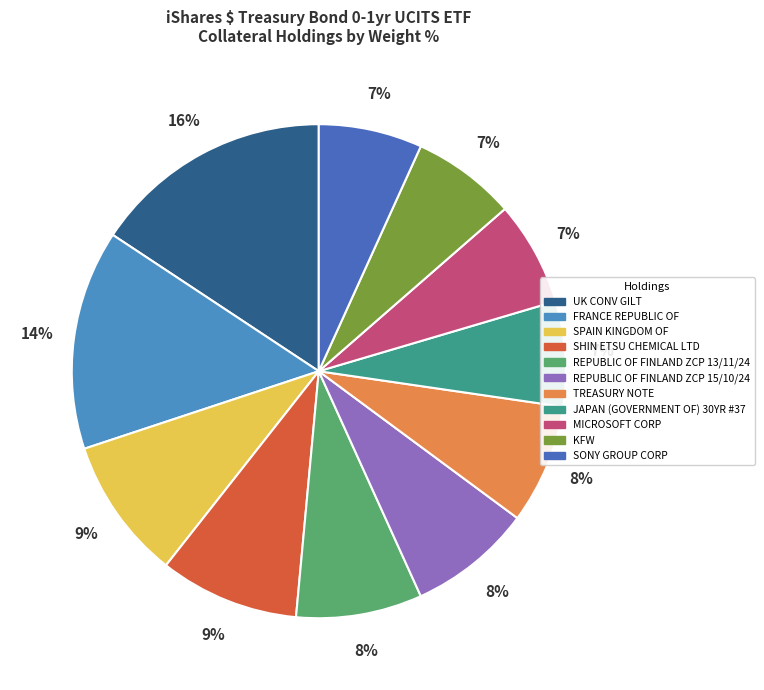

Is it true that JAPAN (GOVERNMENT OF) 30YR #37 is 14% of the pie?

False